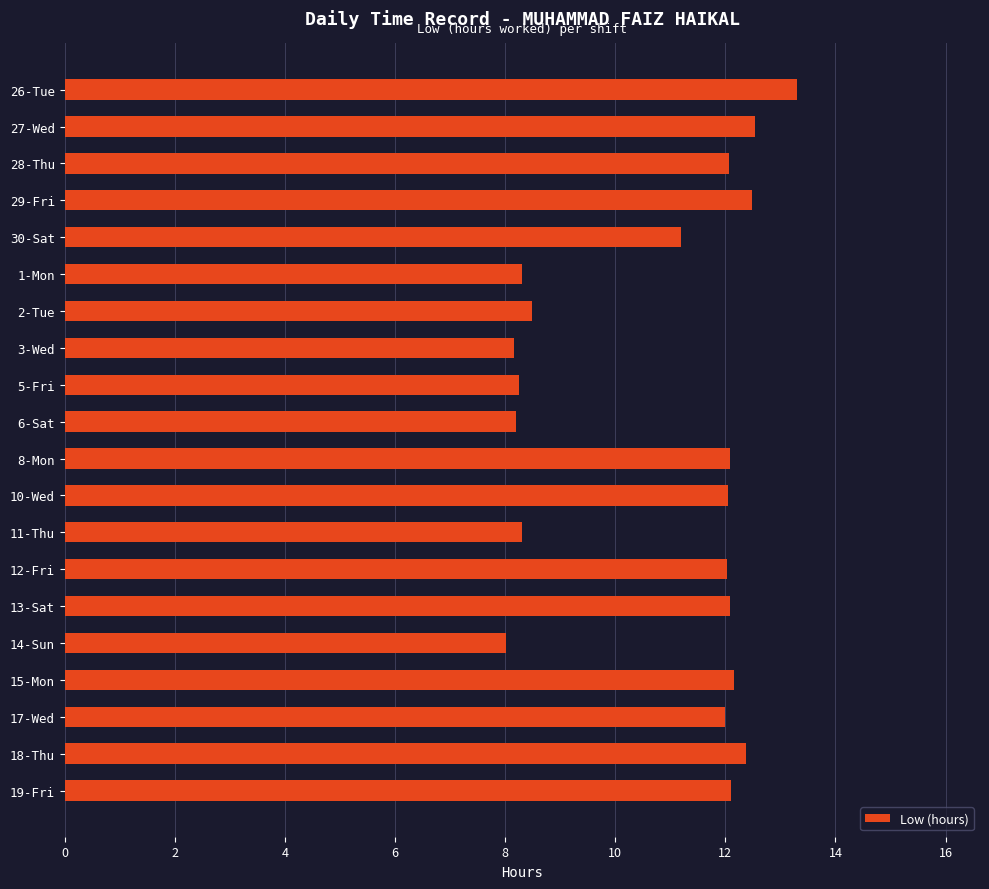

True or false: the data shows 21.2 at 19-Fri.

False